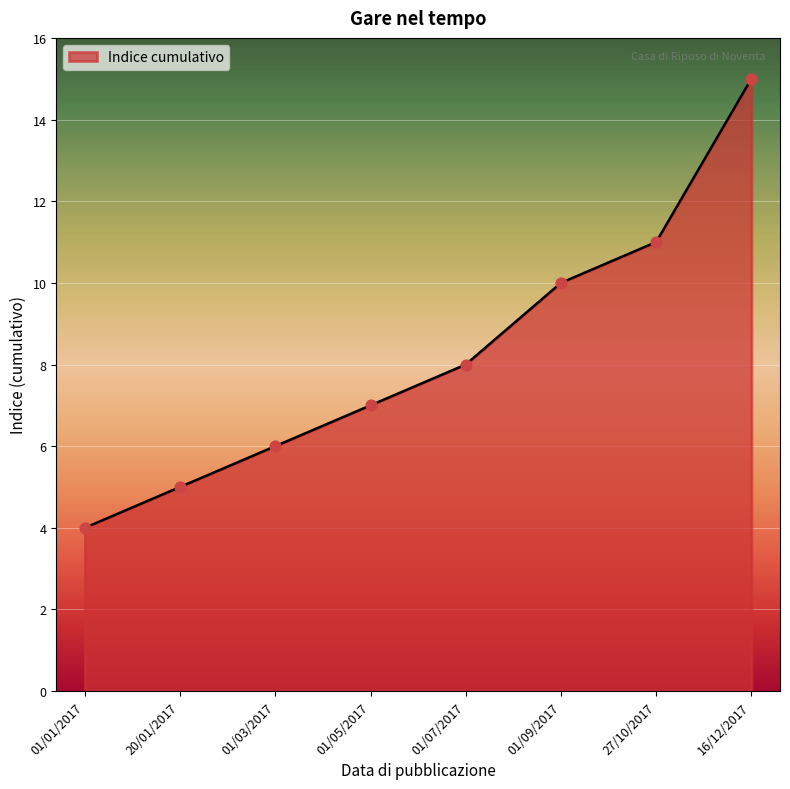

What is the change in value from 01/01/2017 to 01/09/2017?

+6